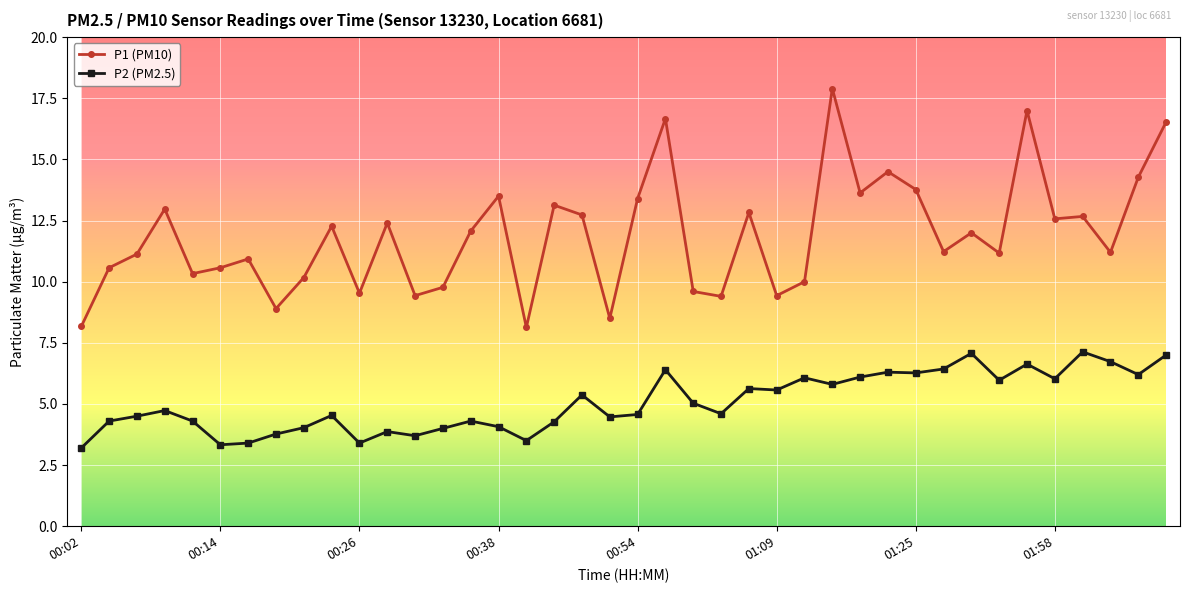

Rank the series by their maximum value, from lowest to highest.

P2 (PM2.5), P1 (PM10)